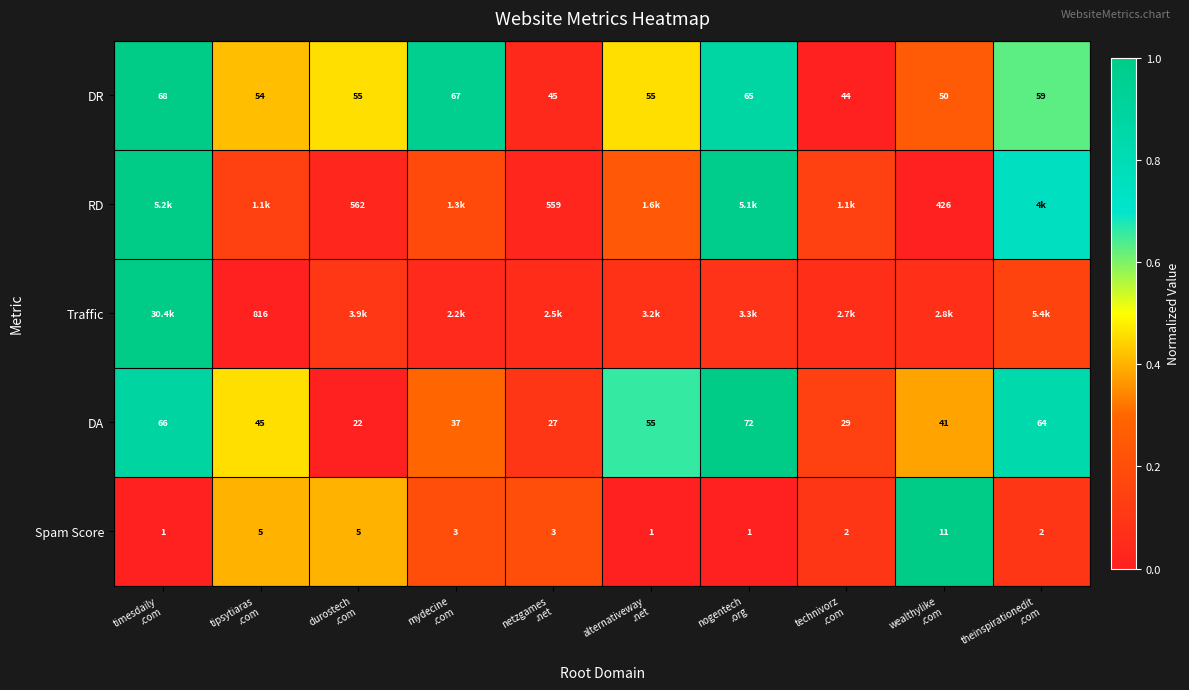

True or false: DR has a value of -0.7 at technivorz .com.

False